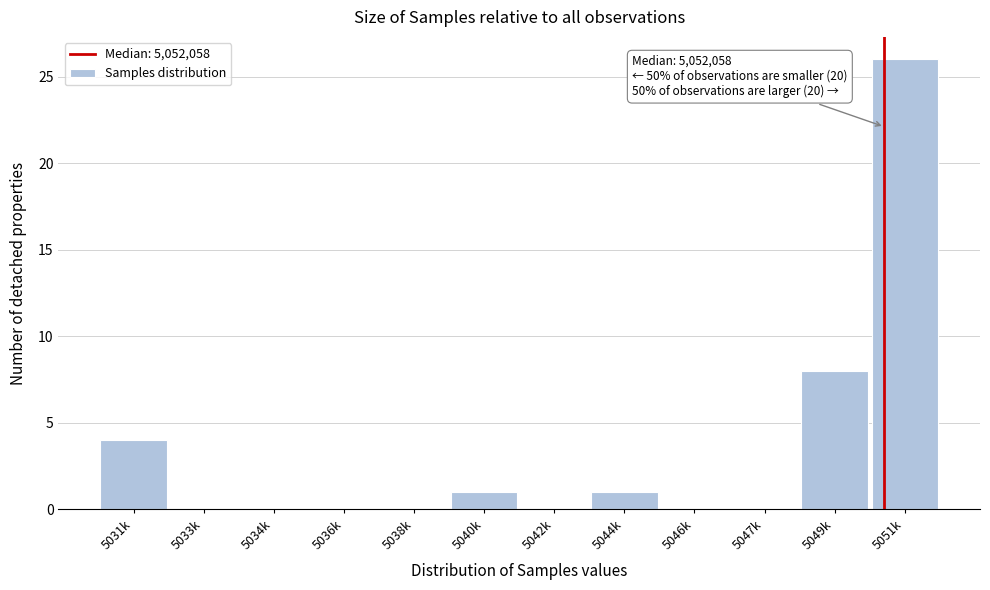

Reading left to right, list all the values displayed in this chart.

5031k=4	5033k=0	5034k=0	5036k=0	5038k=0	5040k=1	5042k=0	5044k=1	5046k=0	5047k=0	5049k=8	5051k=26